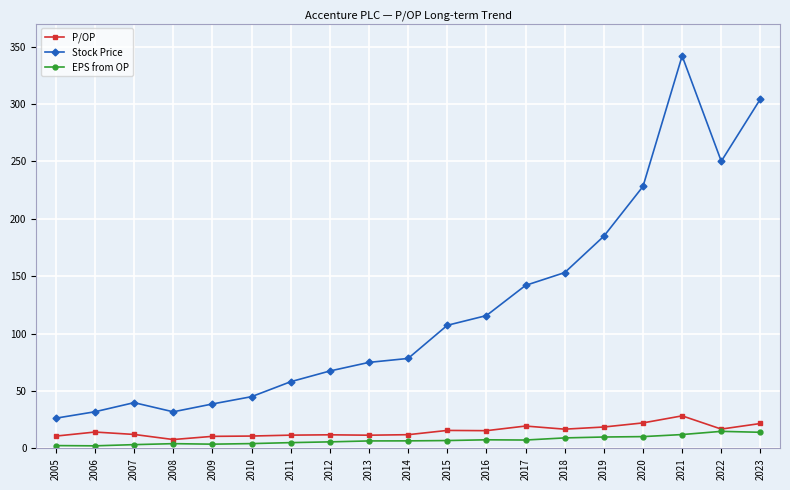

True or false: P/OP and Stock Price intersect in this chart.

False